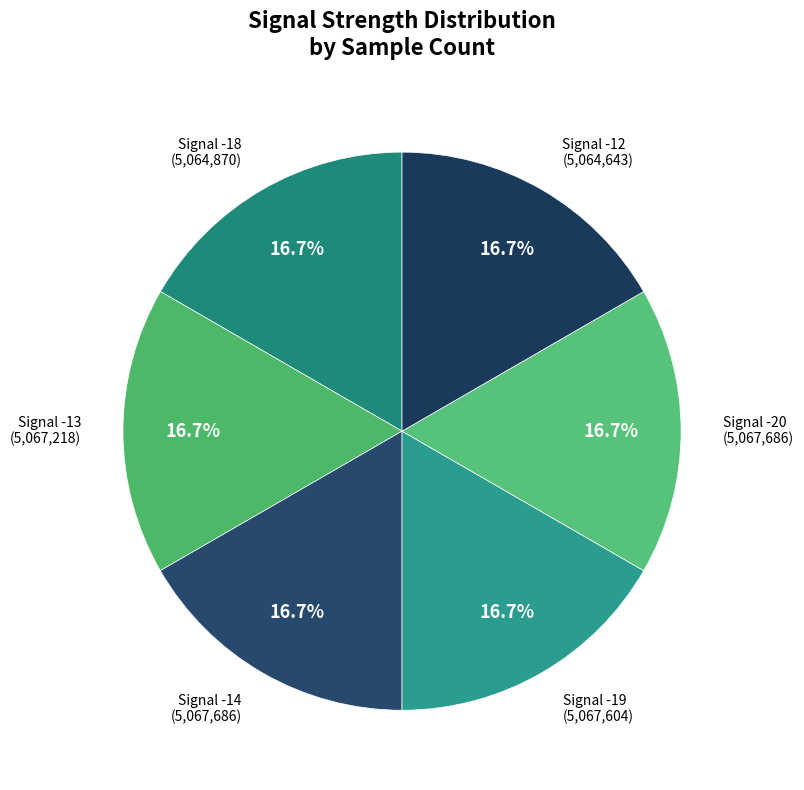

Count the number of slices in the pie.

6